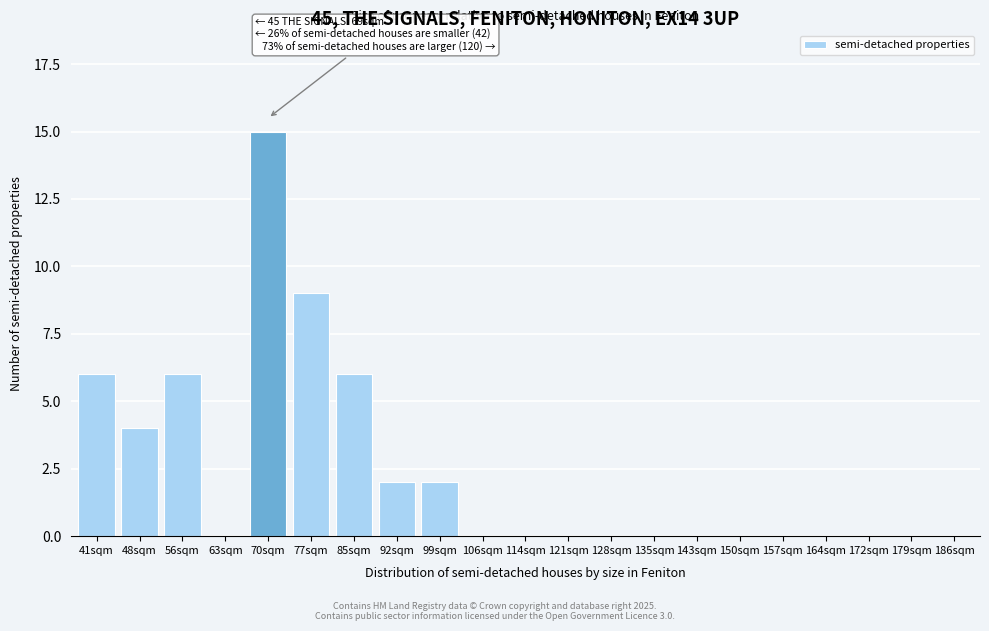

Reading left to right, extract all data points from this chart.

41sqm=6	48sqm=4	56sqm=6	63sqm=0	70sqm=15	77sqm=9	85sqm=6	92sqm=2	99sqm=2	106sqm=0	114sqm=0	121sqm=0	128sqm=0	135sqm=0	143sqm=0	150sqm=0	157sqm=0	164sqm=0	172sqm=0	179sqm=0	186sqm=0